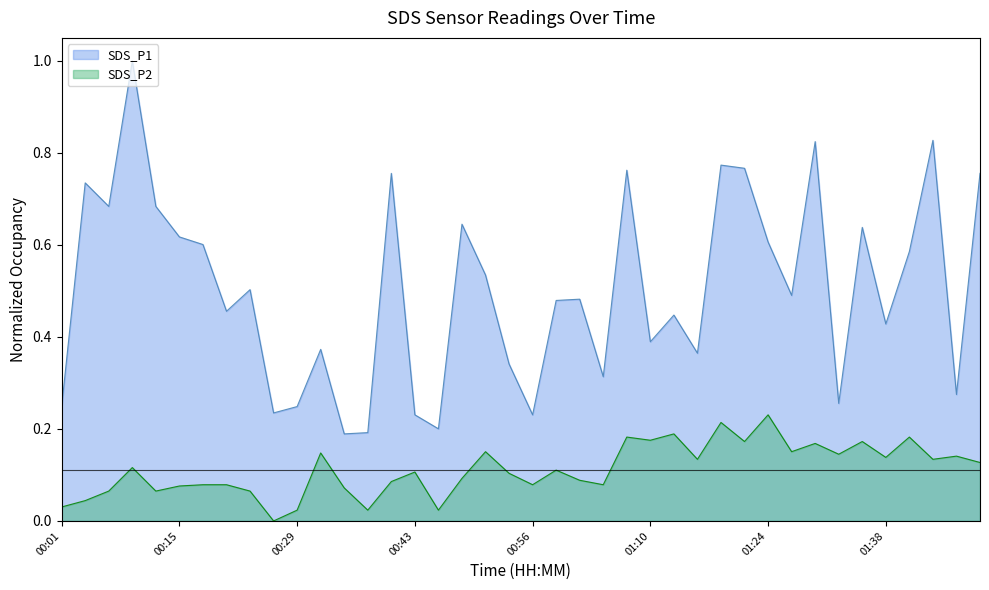

List the series in order of their peak value, lowest first.

SDS_P2, SDS_P1